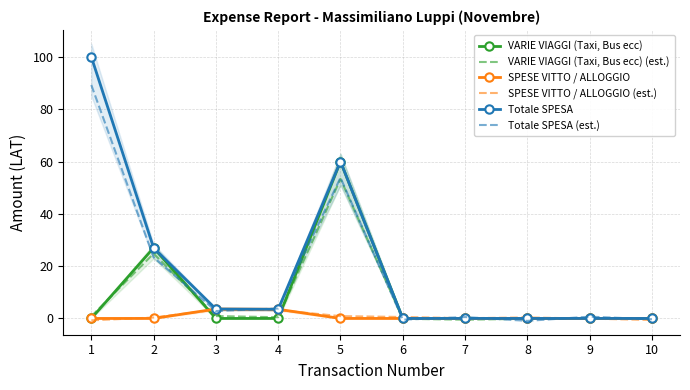

What is the highest value of the SPESE VITTO / ALLOGGIO series?

3.6